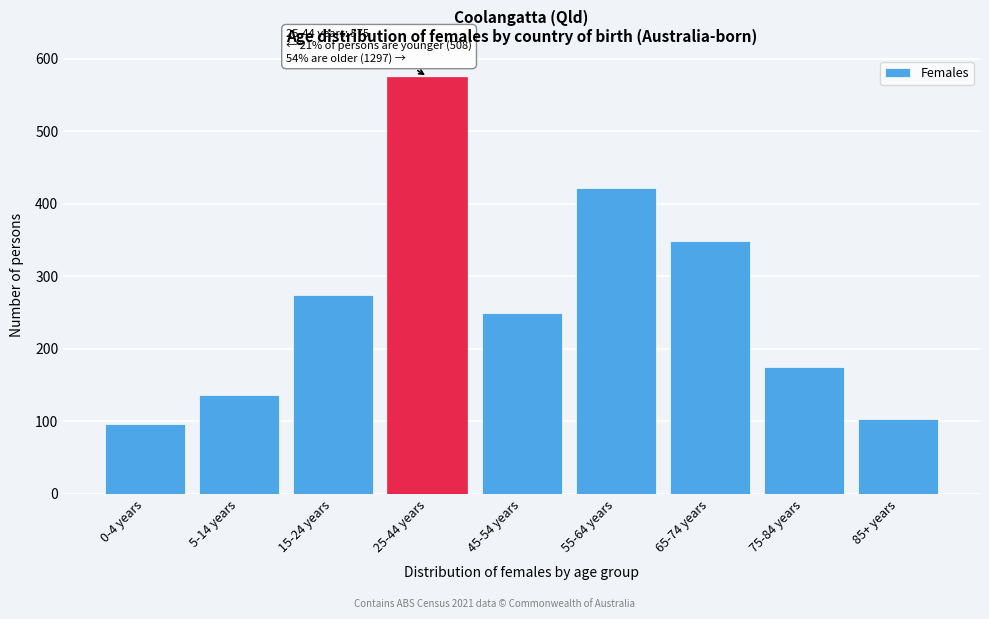

Reading left to right, extract all data points from this chart.

0-4 years=97	5-14 years=137	15-24 years=274	25-44 years=575	45-54 years=249	55-64 years=421	65-74 years=348	75-84 years=175	85+ years=104